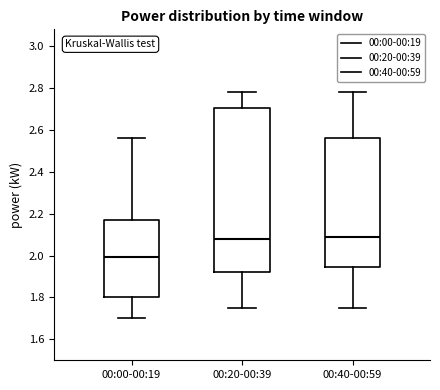

Reading left to right, read every box against the y-axis: the position of its median line, the range the box covers, and the ends of its whiskers. The values are not printed on the chart, so give them approximately, as read against the axis.

00:00-00:19: median 2.00, box 1.80 to 2.18, whiskers 1.70 to 2.56
00:20-00:39: median 2.08, box 1.92 to 2.70, whiskers 1.76 to 2.78
00:40-00:59: median 2.10, box 1.94 to 2.56, whiskers 1.76 to 2.78